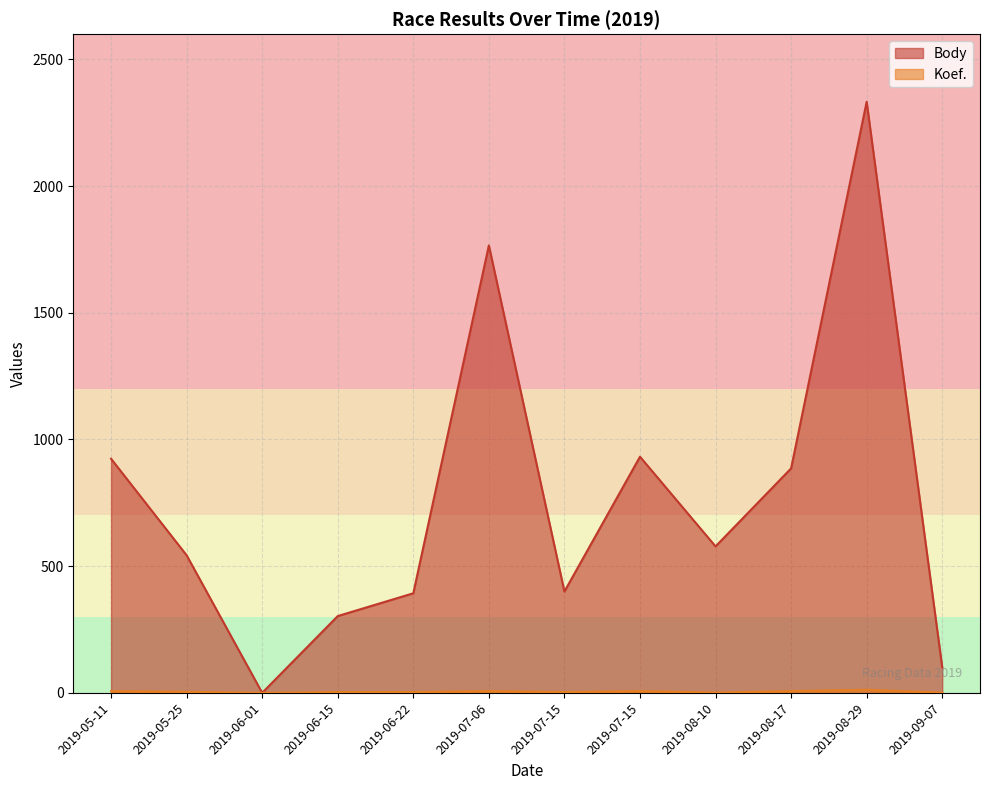

Rank the categories by Body value from lowest to highest.

2019-06-01, 2019-09-07, 2019-06-15, 2019-06-22, 2019-07-15, 2019-05-25, 2019-08-10, 2019-08-17, 2019-05-11, 2019-07-15, 2019-07-06, 2019-08-29